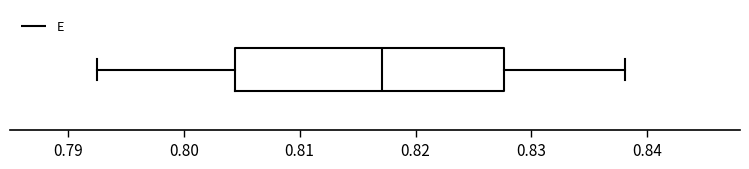

Transcribe this box plot: give where the median line is, the range the box spans, and where the two whiskers end, as read against the x-axis. The values are not printed on the chart, so give them approximately, as read against the axis.

median 0.817, box 0.804 to 0.828, whiskers 0.793 to 0.838